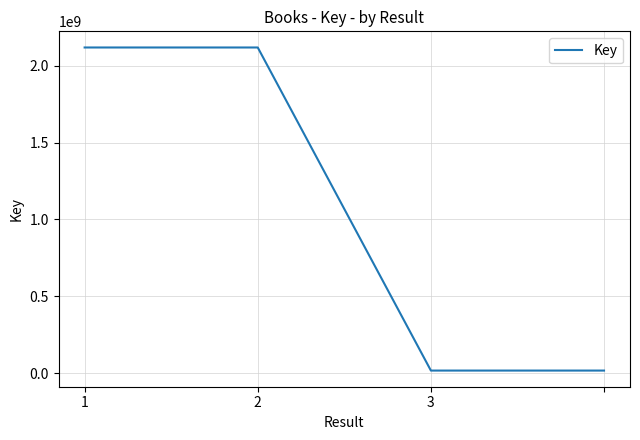

Is this an area chart (filled region under the line)?

No